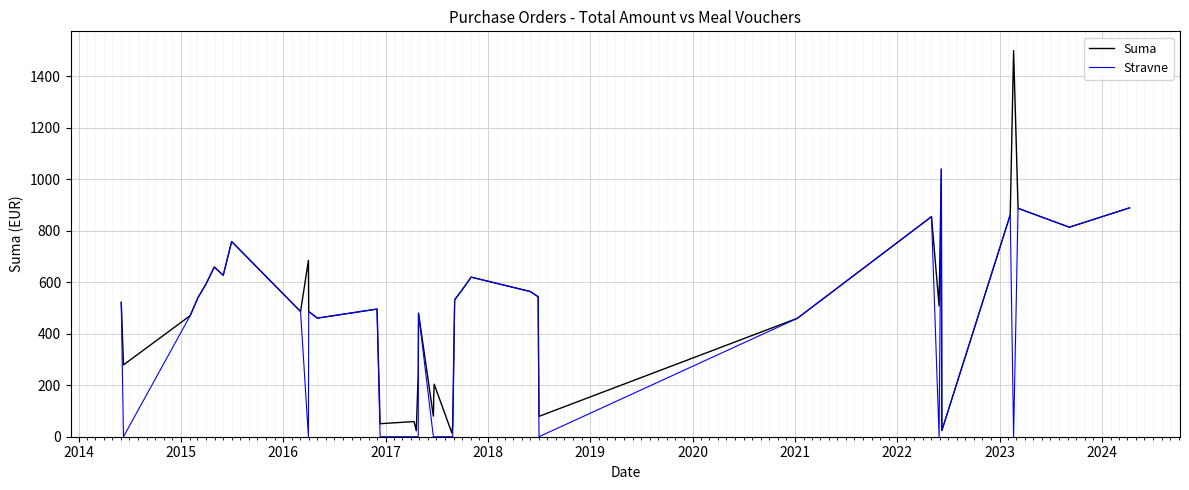

Rank the series by their average value, from lowest to highest.

Stravne, Suma